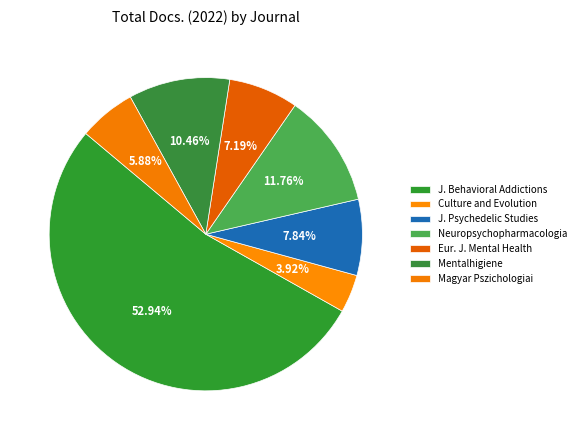

How many slices are in this pie chart?

7